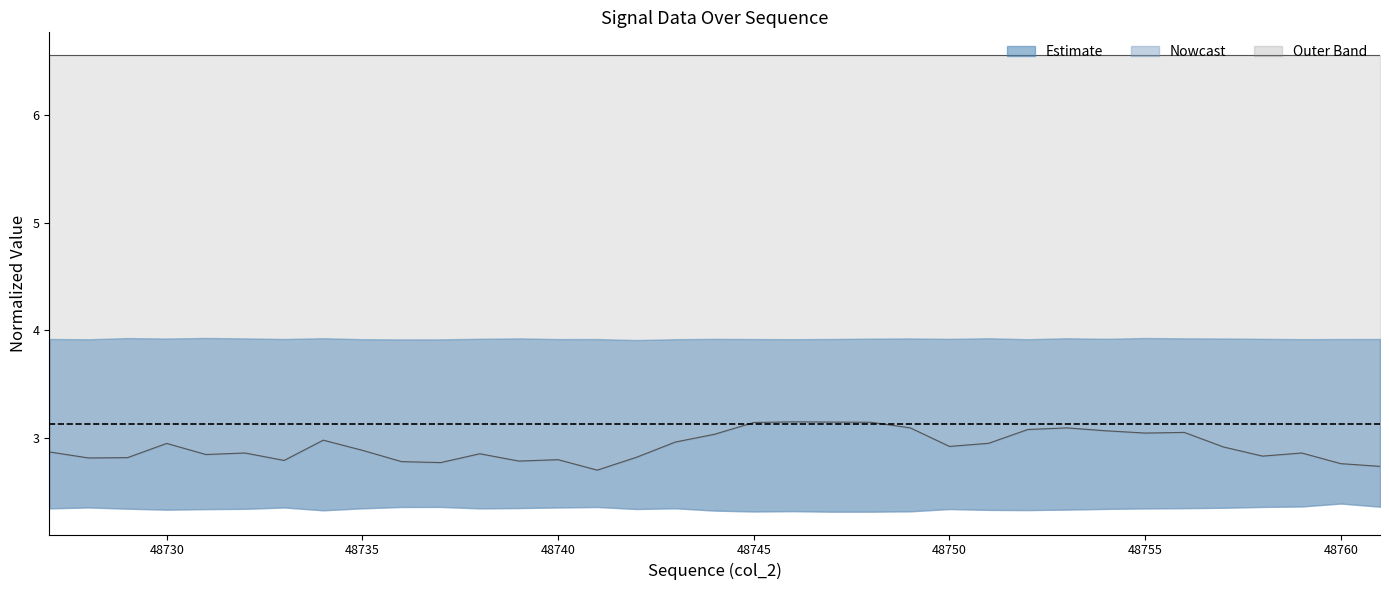

Reading left to right, list all the values displayed in this chart.

Upper bound: 6.6	6.6	6.6	6.6	6.6	6.6	6.6	6.6	6.6	6.6	6.6	6.6	6.6	6.6	6.6	6.6	6.6	6.6	6.6	6.6	6.6	6.6	6.6	6.6	6.6	6.6	6.6	6.6	6.6	6.6	6.6	6.6	6.6	6.6	6.6
Lower bound: 2.9	2.8	2.8	3.0	2.8	2.9	2.8	3.0	2.9	2.8	2.8	2.9	2.8	2.8	2.7	2.8	3.0	3.0	3.1	3.1	3.1	3.1	3.1	2.9	3.0	3.1	3.1	3.1	3.0	3.1	2.9	2.8	2.9	2.8	2.7